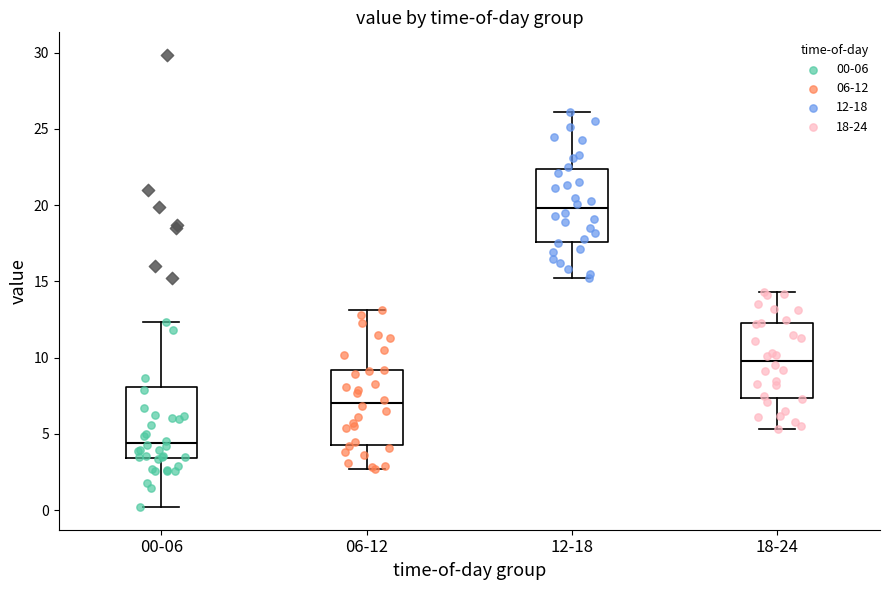

Which box's median line is the highest?

12-18